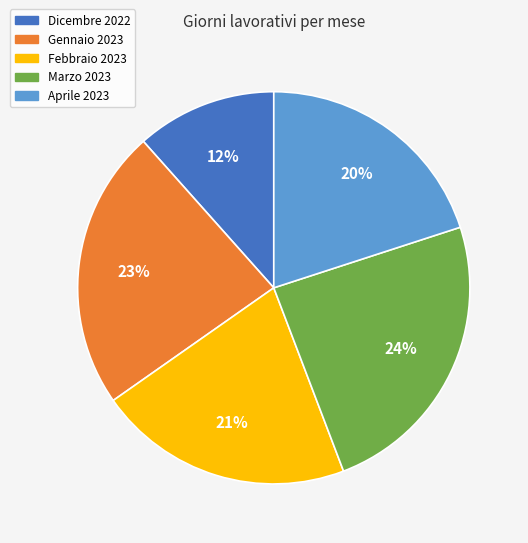

Between Gennaio 2023 and Dicembre 2022, which is larger?

Gennaio 2023